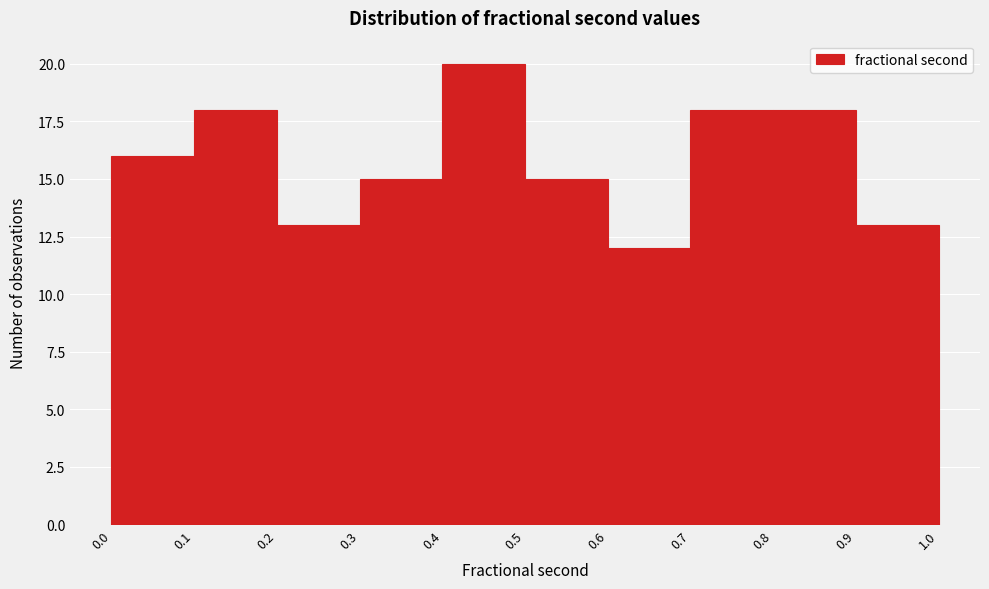

What is the height of the bar covering 0.4 to 0.5 on the x-axis? The values are not printed on the chart, so give them approximately, as read against the axis.

20